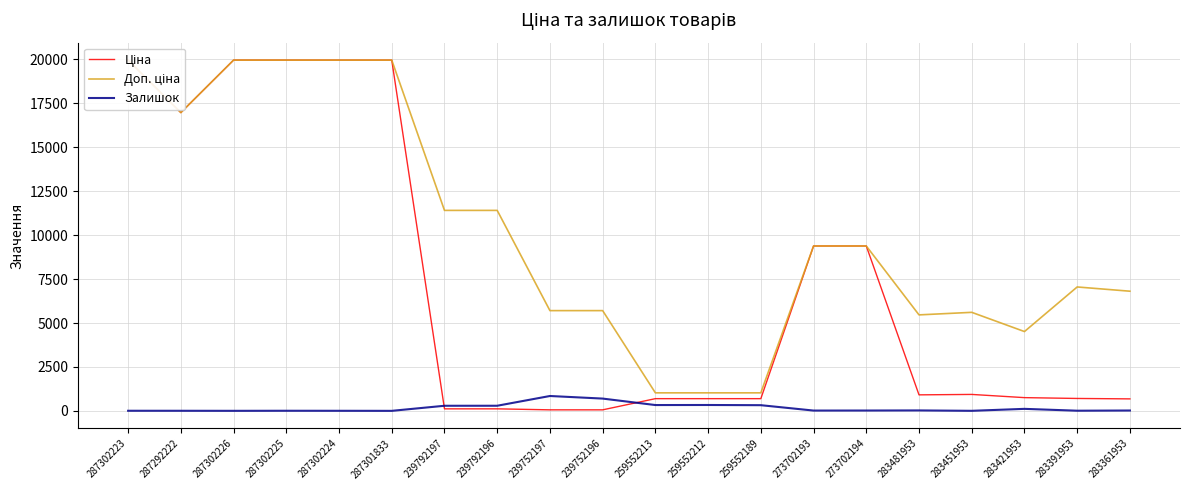

What is the value of the Ціна point at the 5th from the left?

19964.2